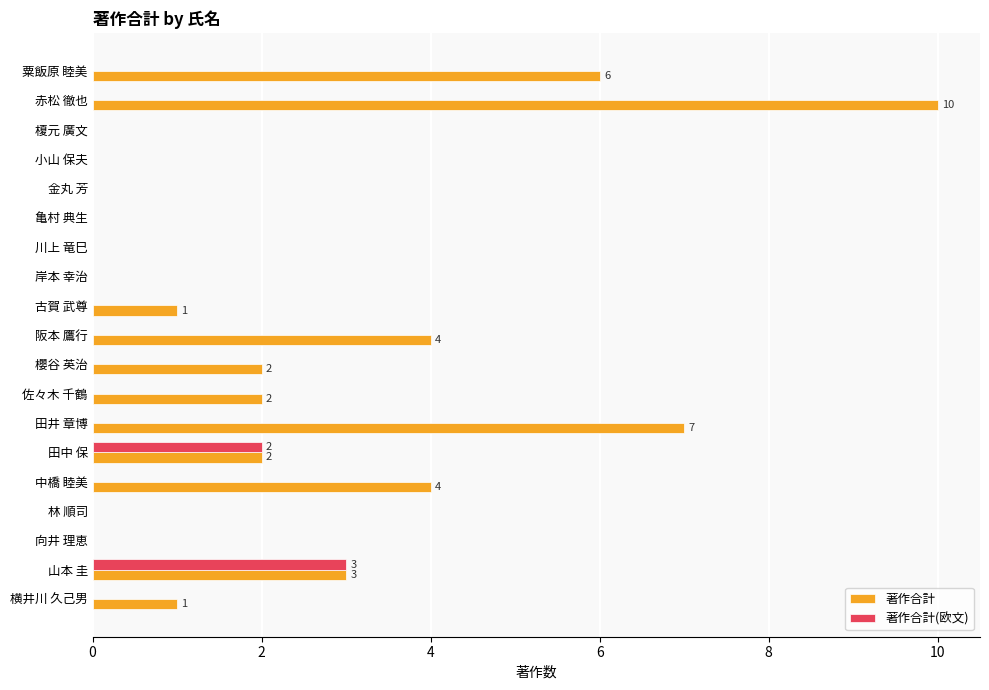

What is the sum of all 著作合計(欧文) values?

5